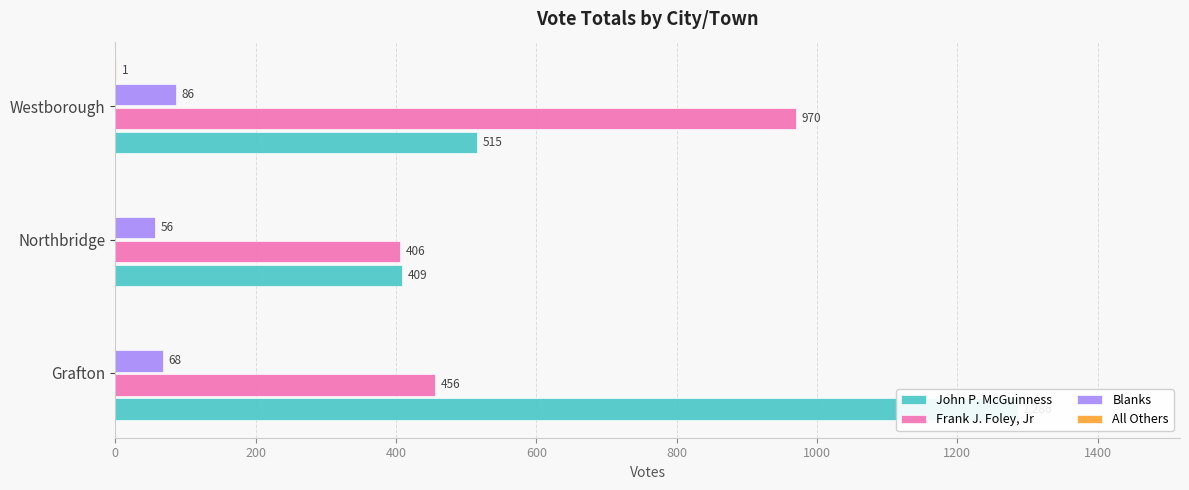

What is the difference between the Frank J. Foley, Jr values at 200 and 0?

50